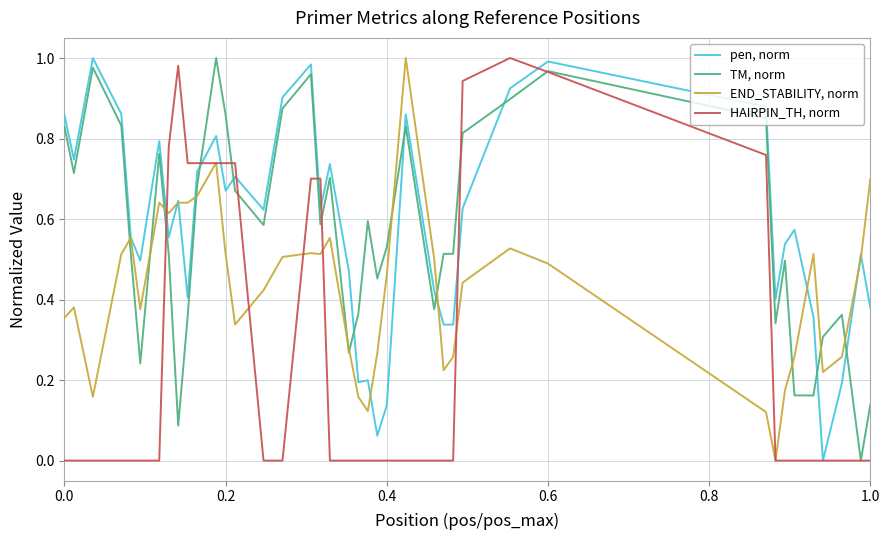

What is the maximum value for HAIRPIN_TH, norm?

1.0